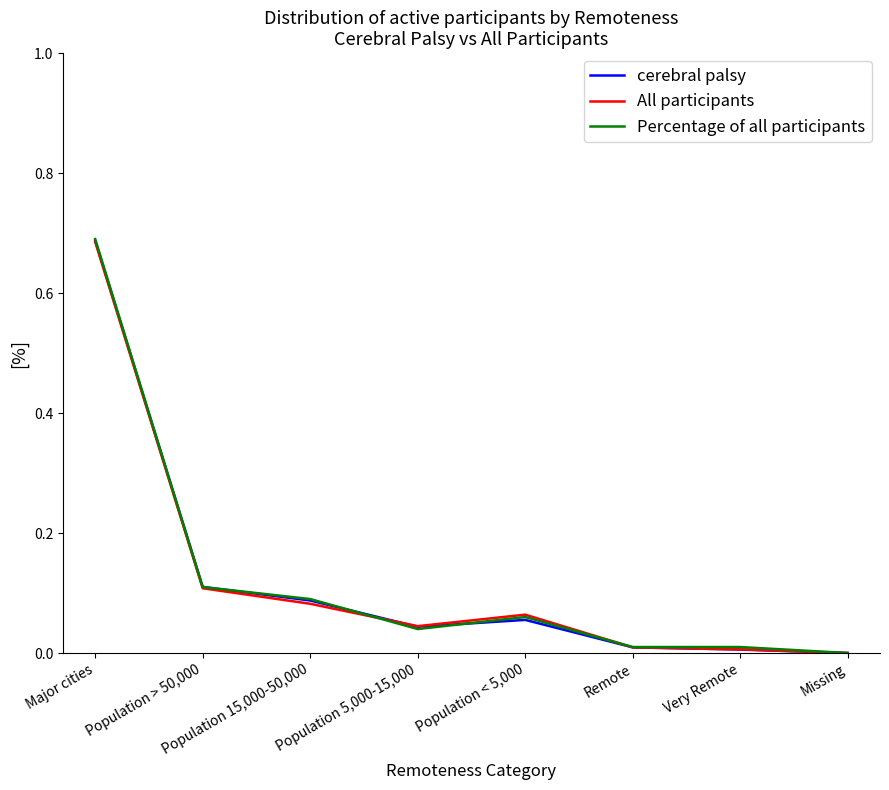

Does the chart display data point markers on the line(s)?

No